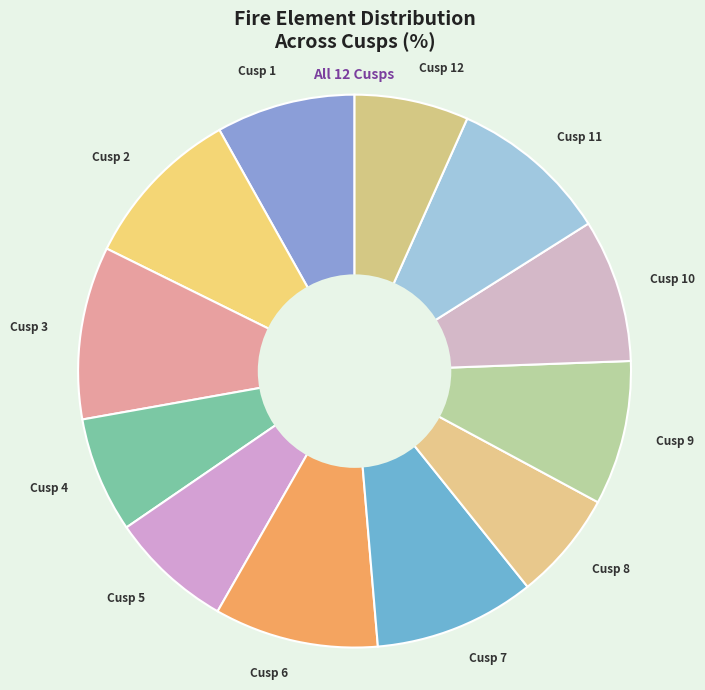

Is it true that Cusp 7 is 9% of the pie?

True